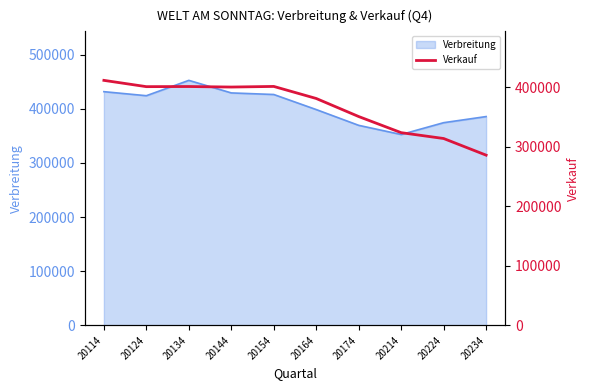

Which category has the lowest value in the Verbreitung series?

20214